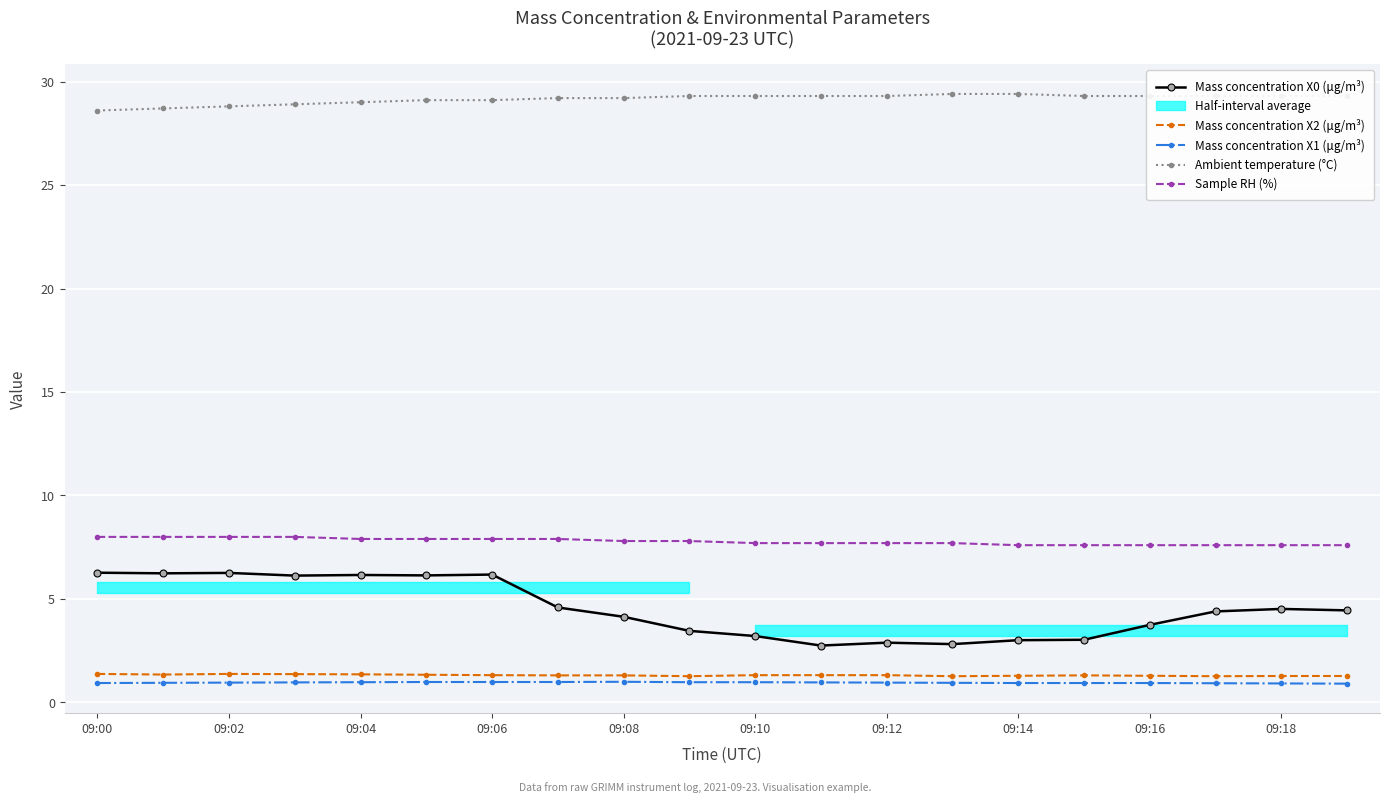

What is the approximate value of Mass concentration X0 (μg/m³) at 09:02?

6.3